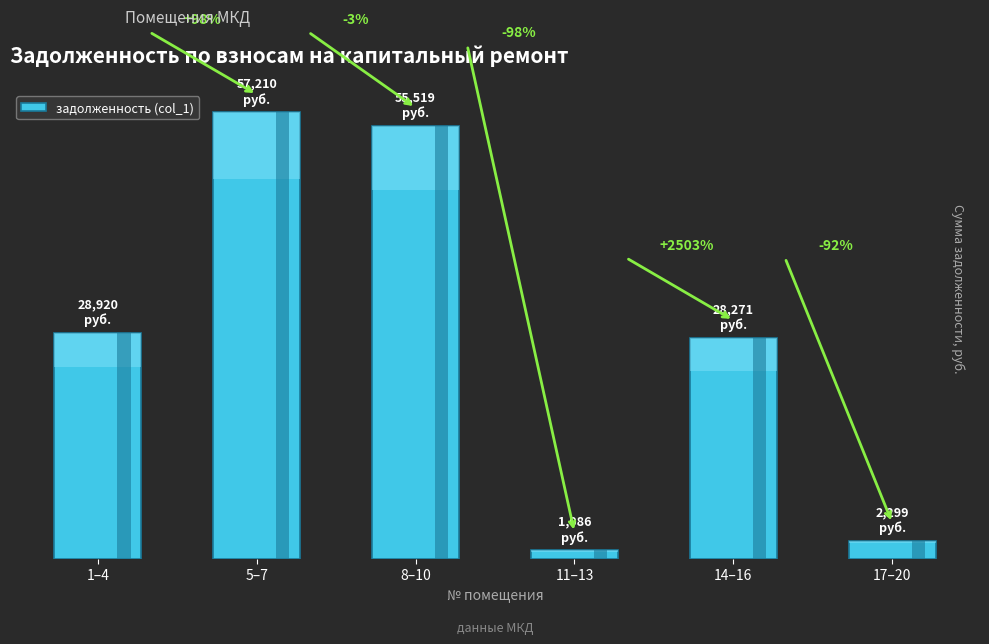

Where does the data first go above 28919?

1–4